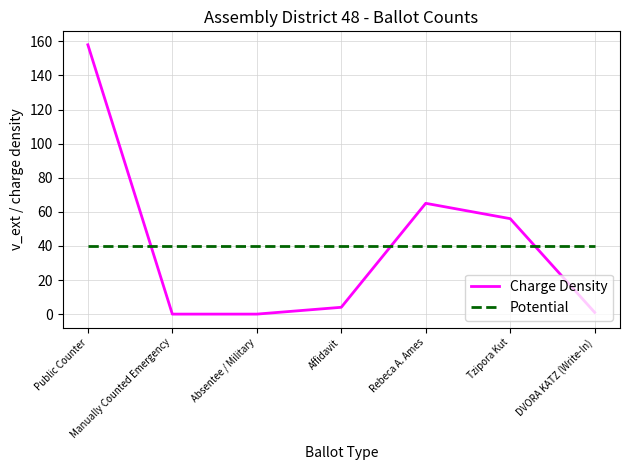

What is the greatest value displayed?

158